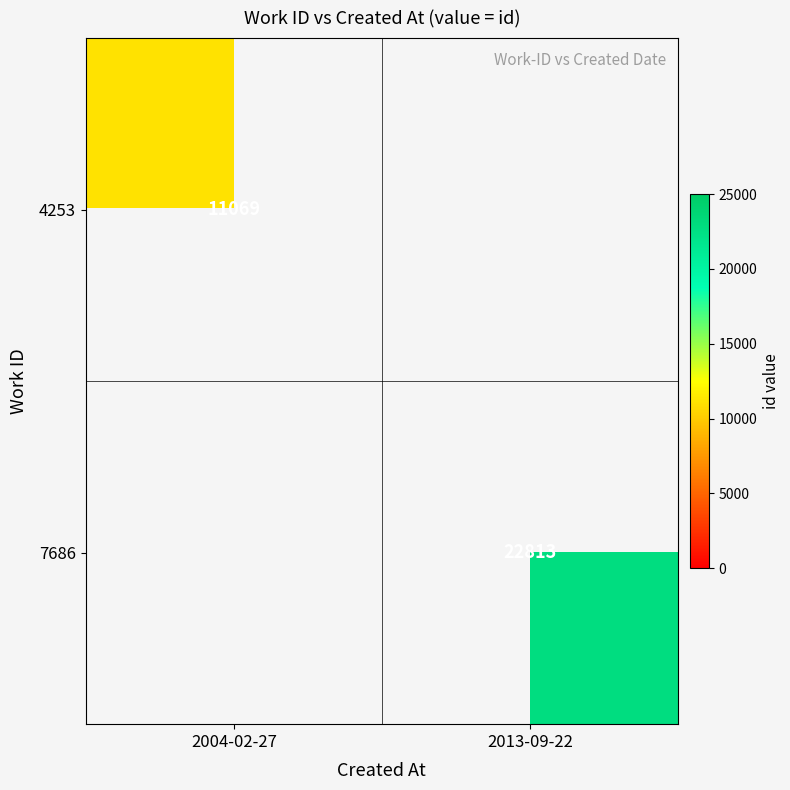

Which label corresponds to the smallest value in the chart?

2004-02-27